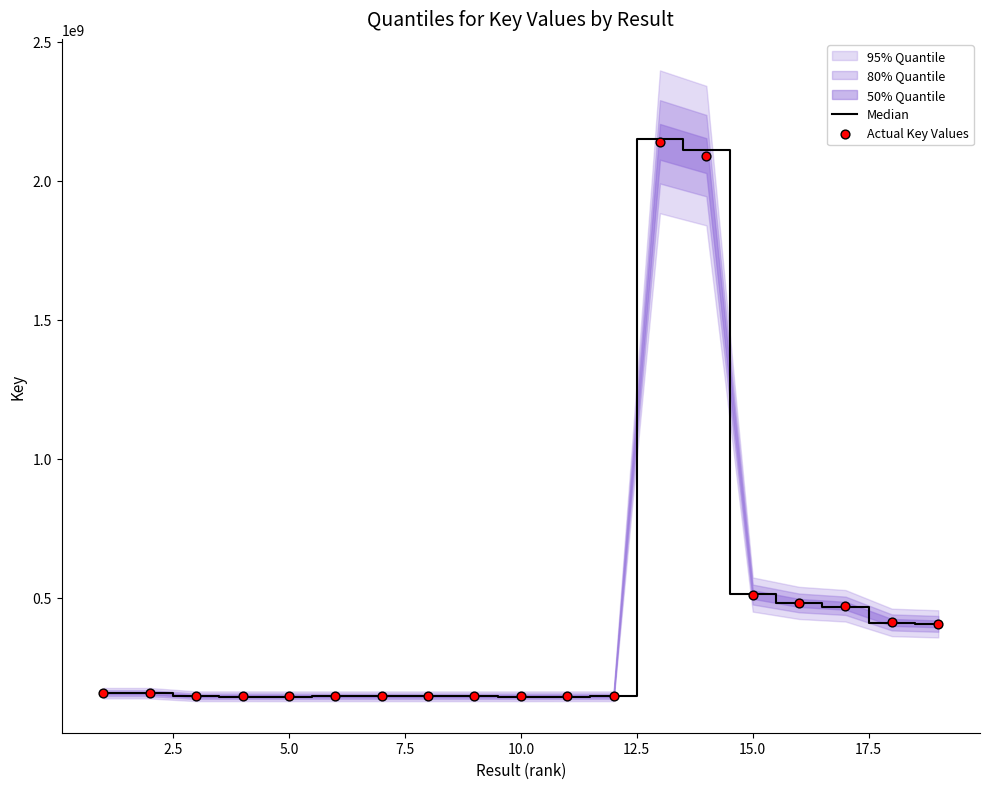

What is the total value across all series at 5.0?

290977004.1